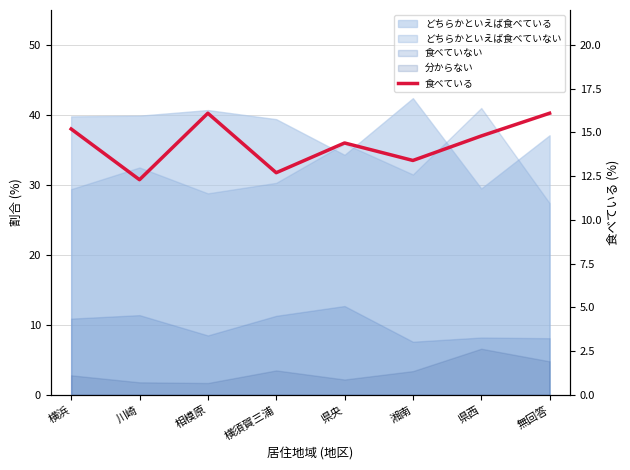

What is the label of the 8th point from the left?

無回答